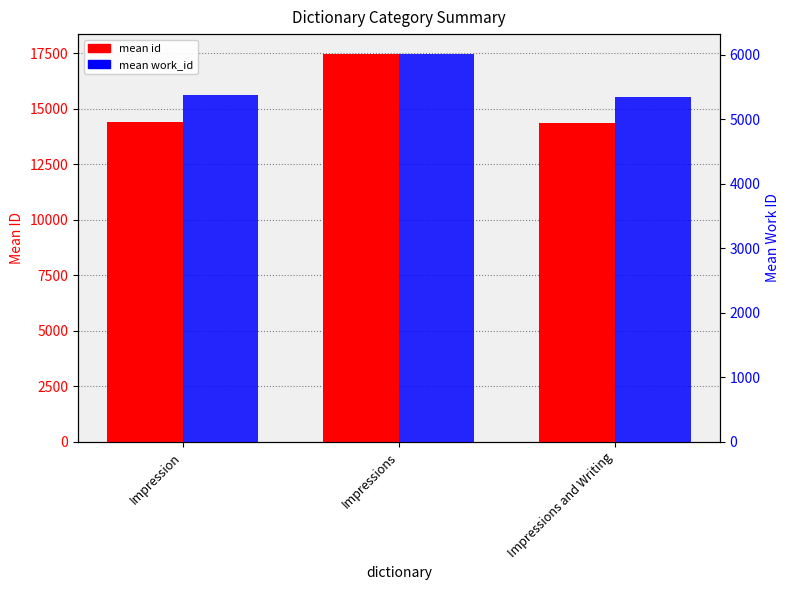

What value does the mean id series have at Impressions?

17489.6